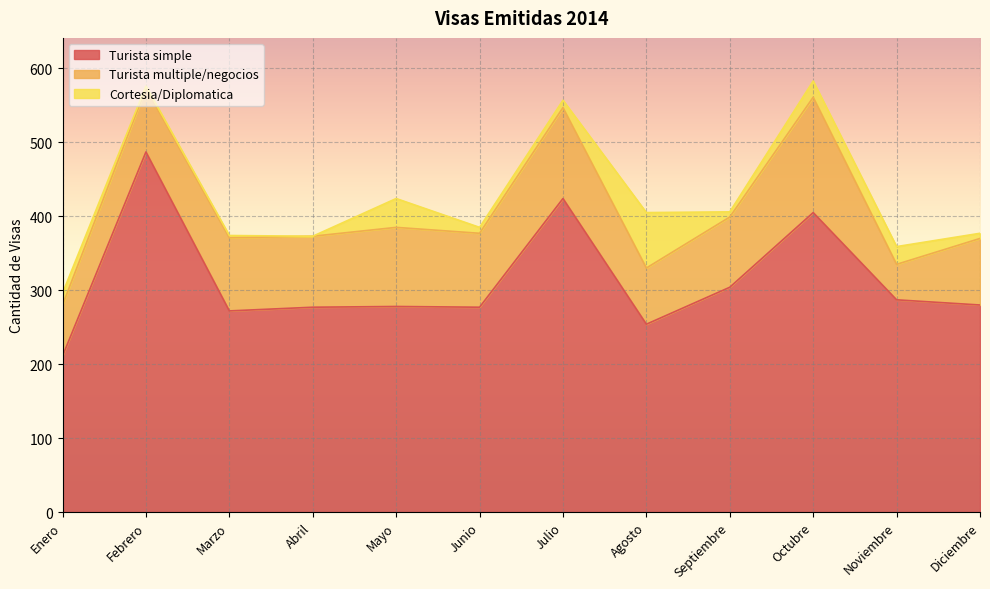

The value of Turista simple at Septiembre is 76. True or false?

False